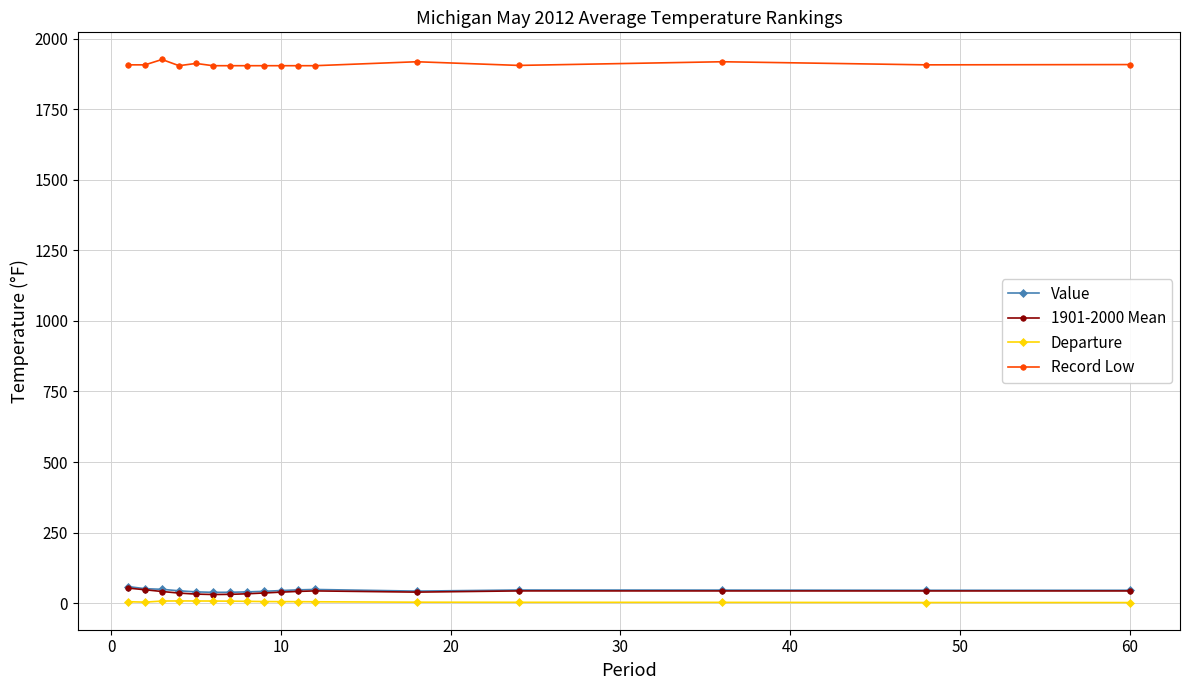

What is the minimum value for Record Low?

1904.0